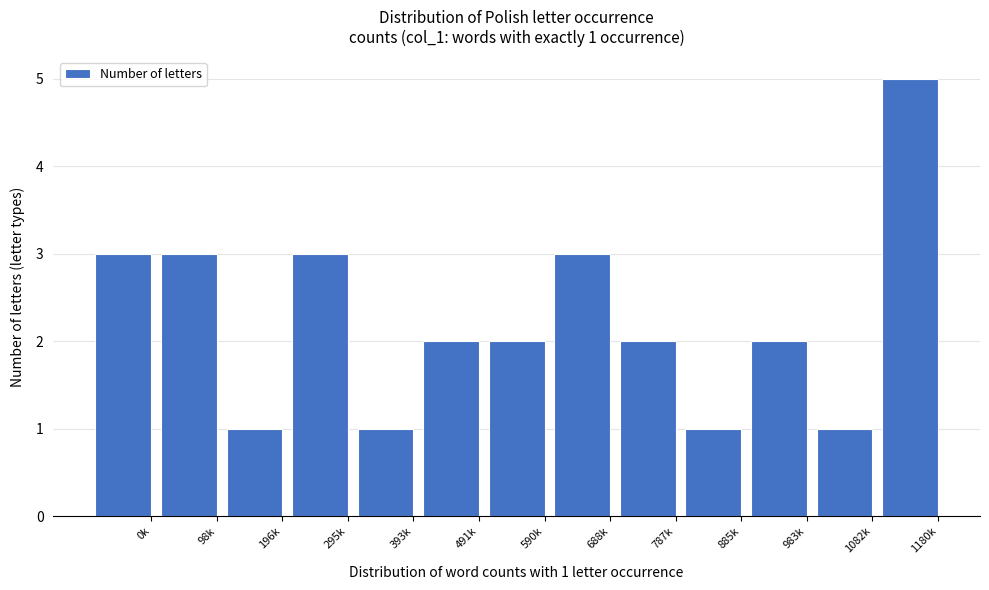

Reading left to right, list all the values displayed in this chart.

3	3	1	3	1	2	2	3	2	1	2	1	5